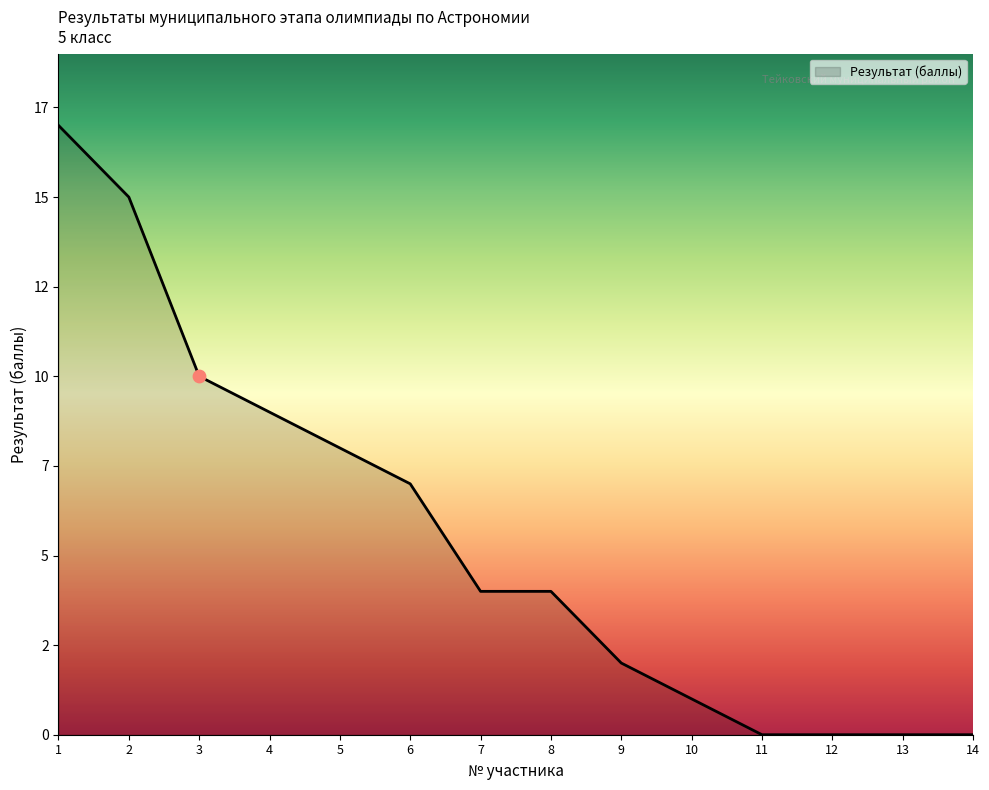

What is the change in value from 10 to 13?

-1